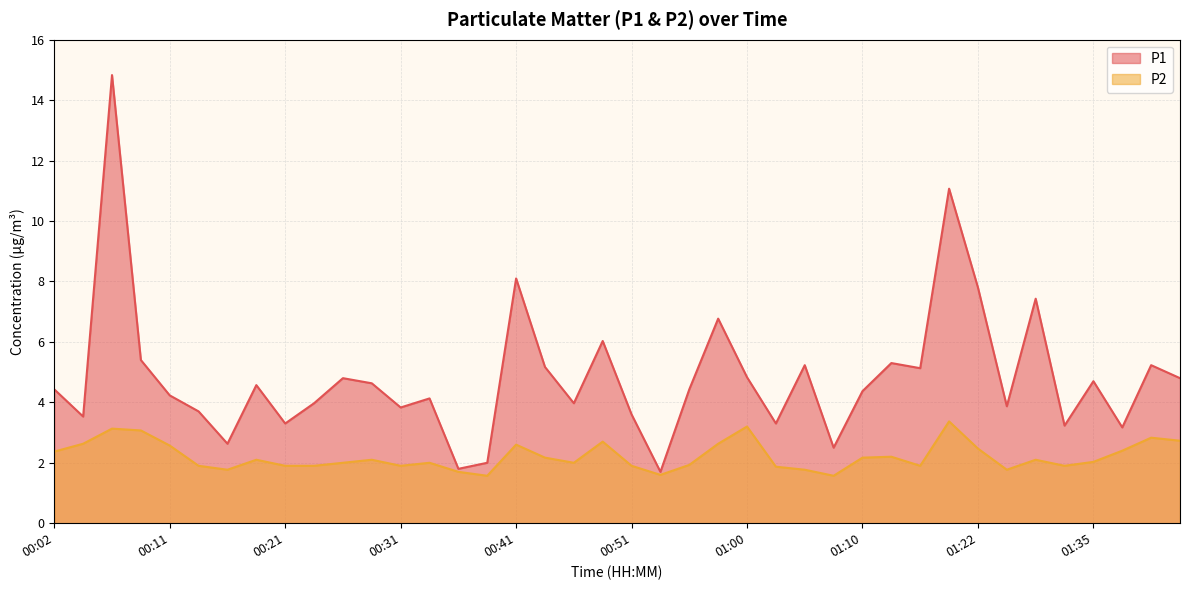

At which label does P2 reach its minimum?

00:38